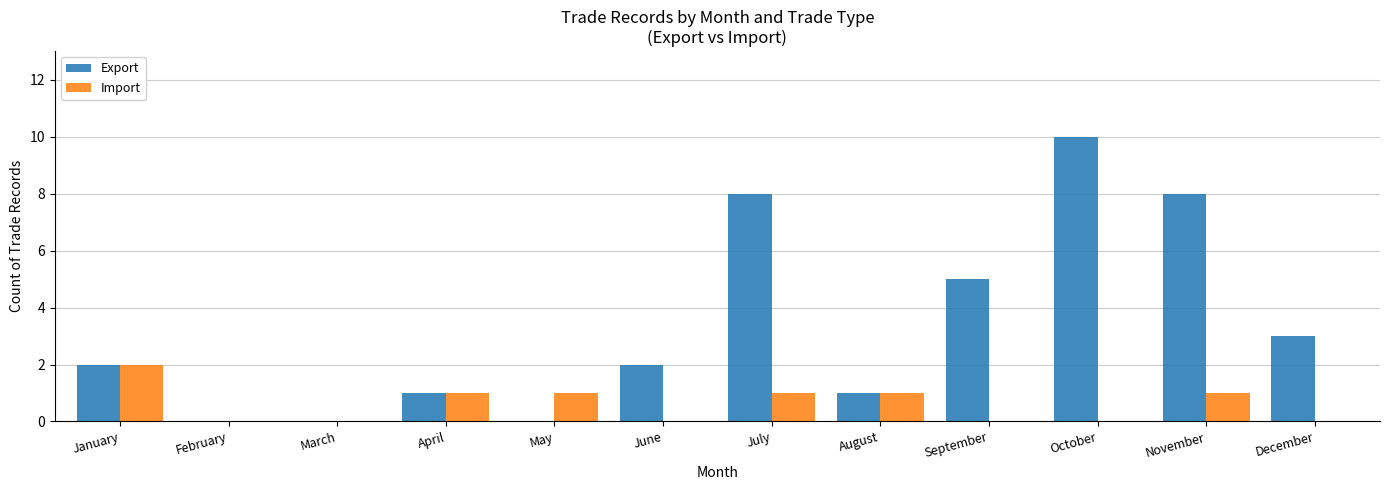

How many series are shown in this chart?

2